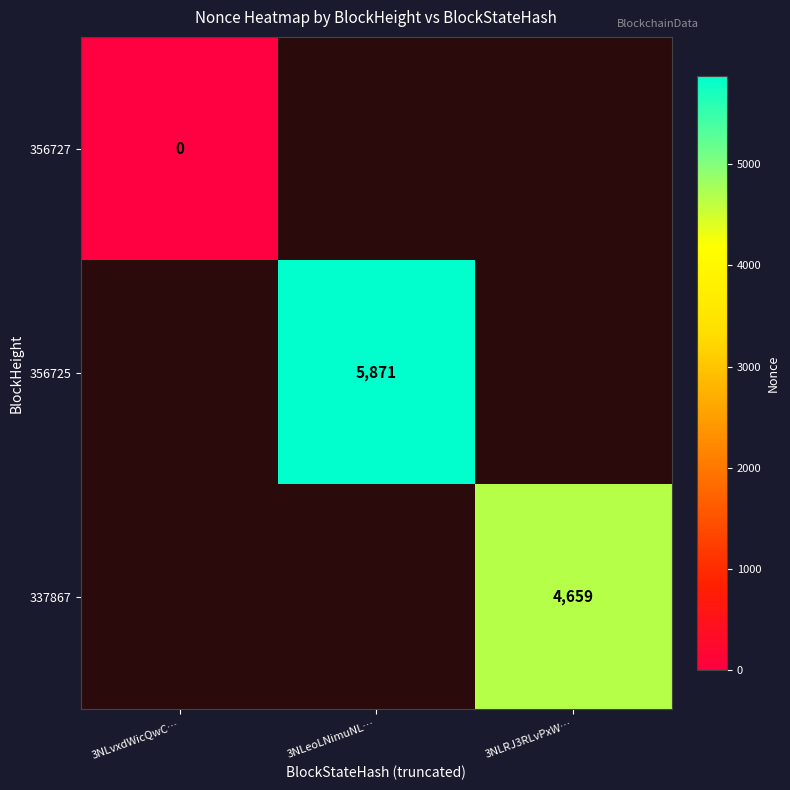

The 356725 series shows 8645 at 3NLeoLNimuNL…. True or false?

False